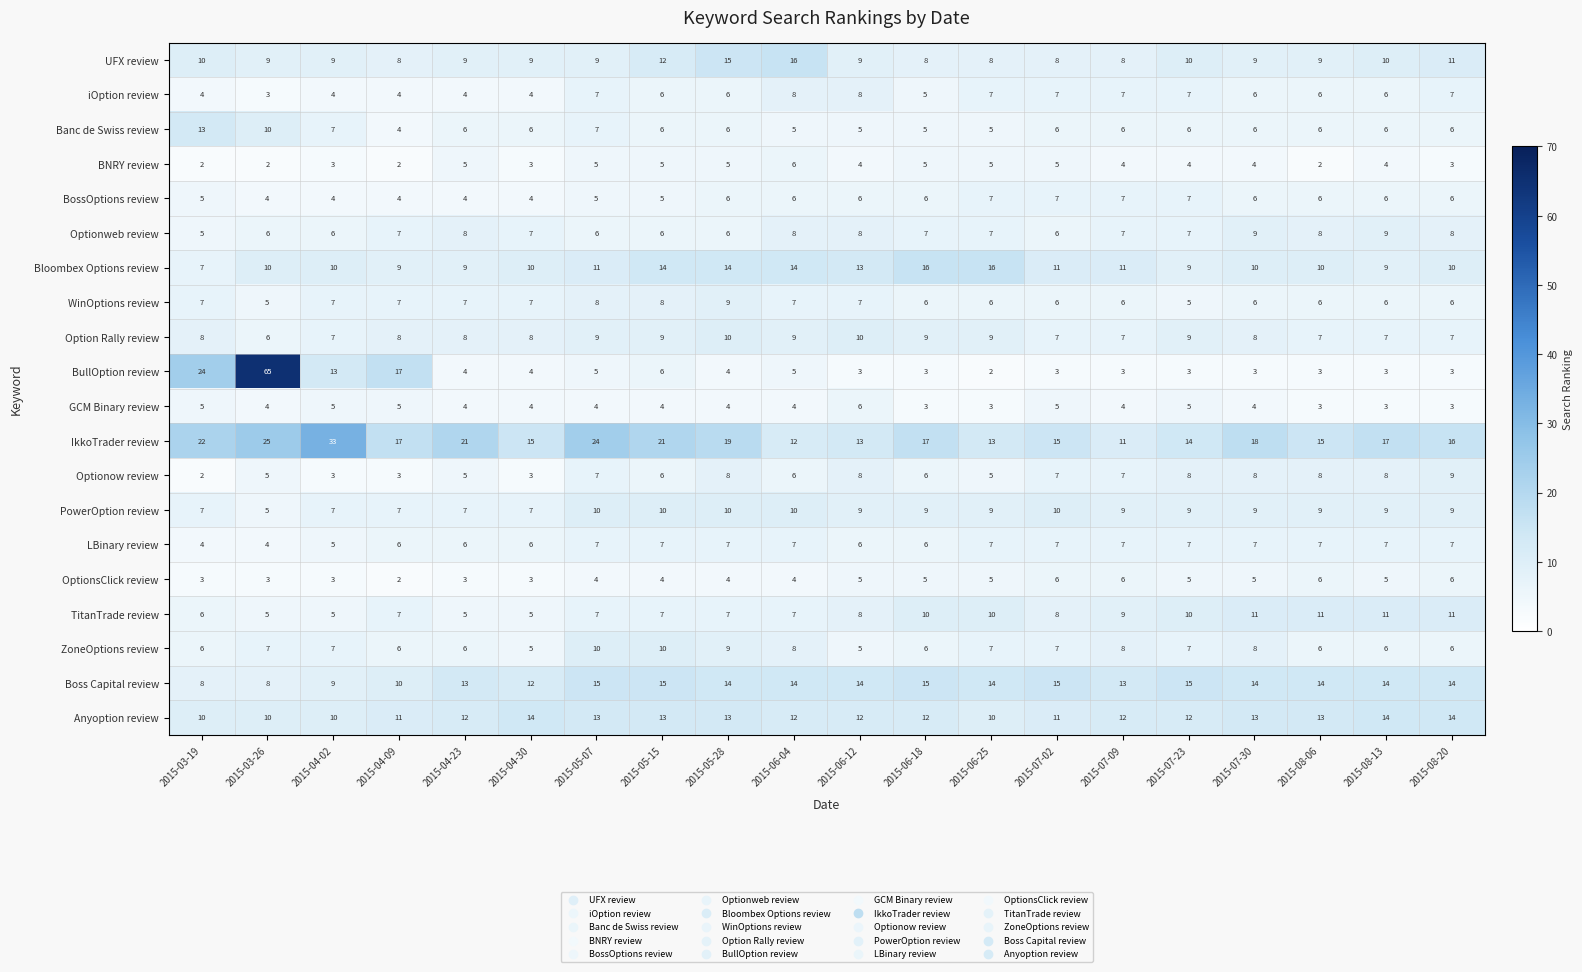

Count the number of categories in the chart.

20